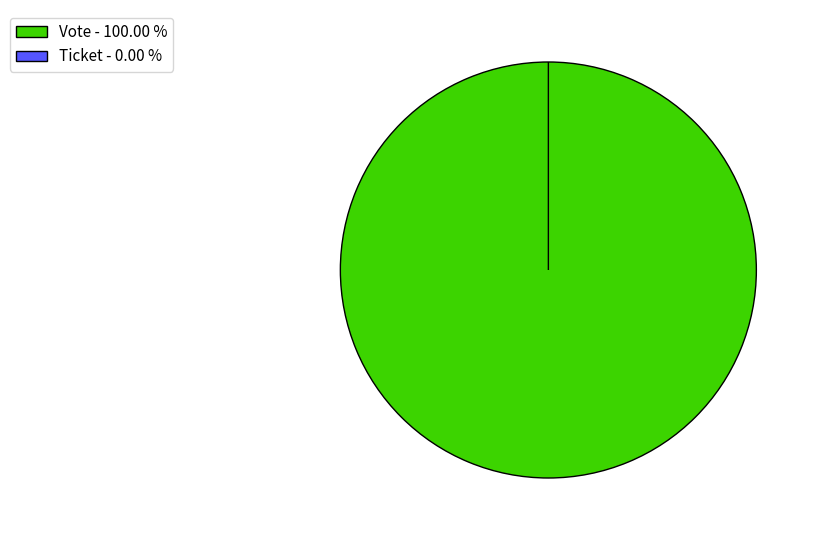

What percentage is the Vote slice, to the nearest percent?

100%